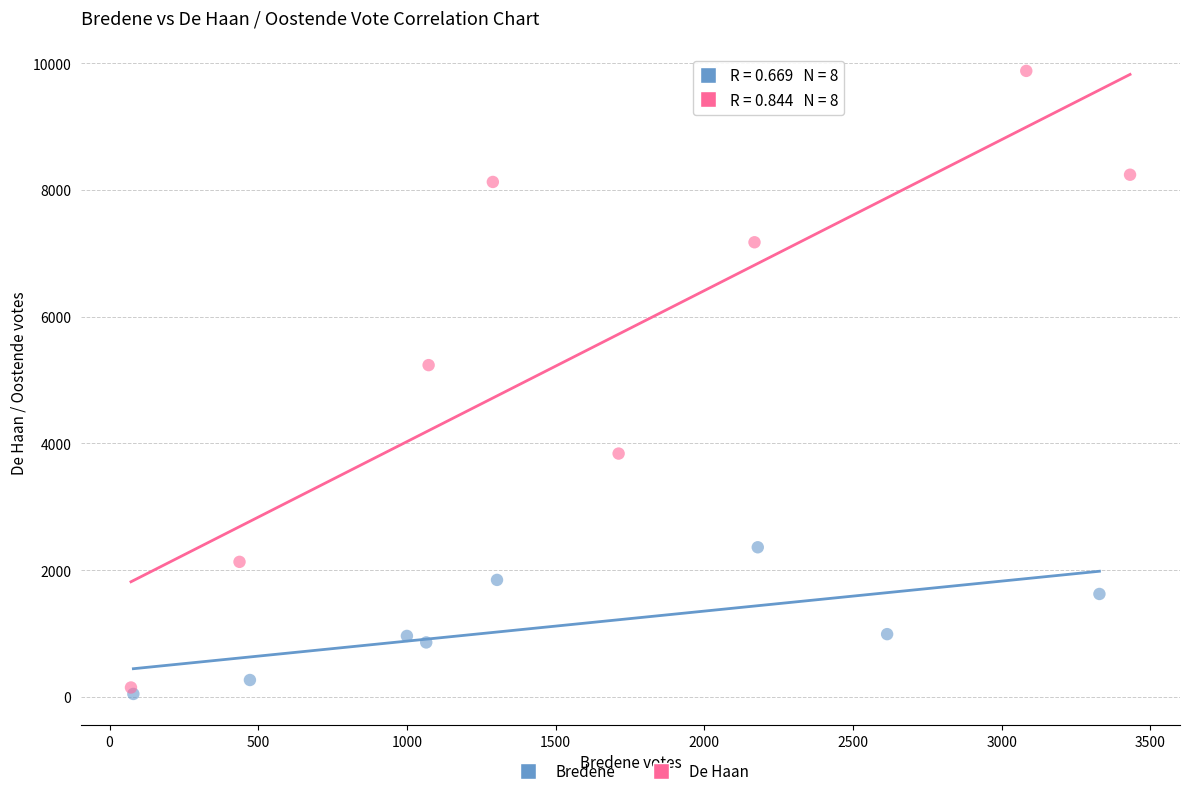

Which series contains the highest Y value?

De Haan